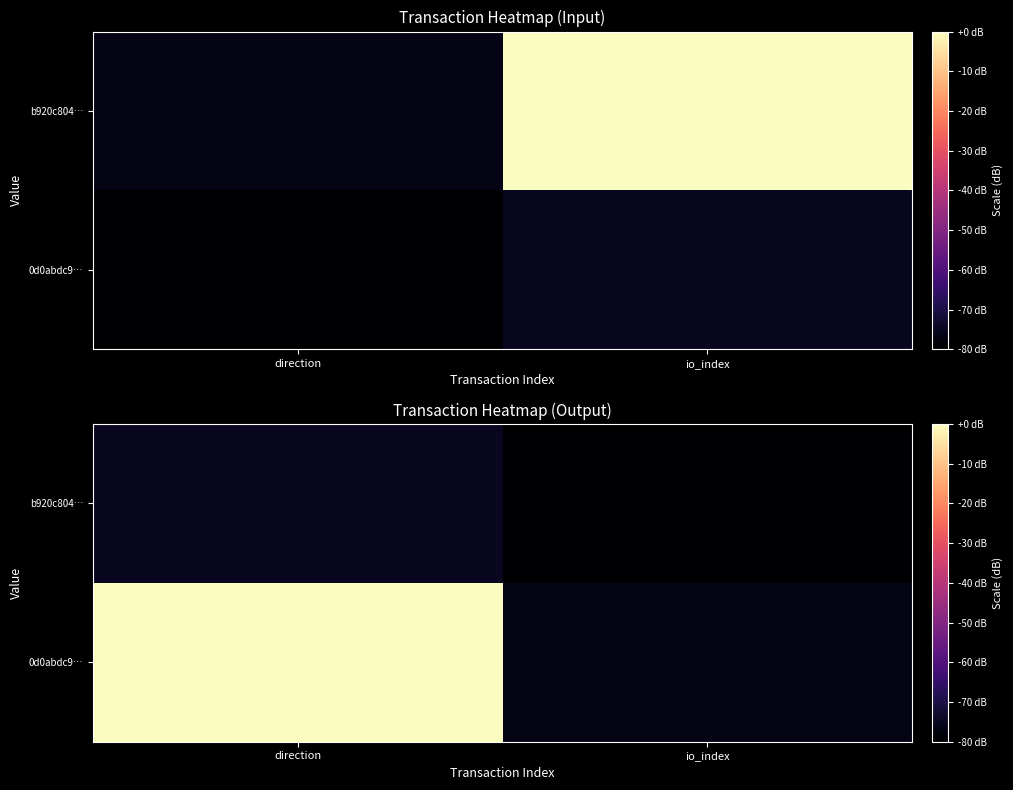

At which category is the sum across all series the highest?

direction